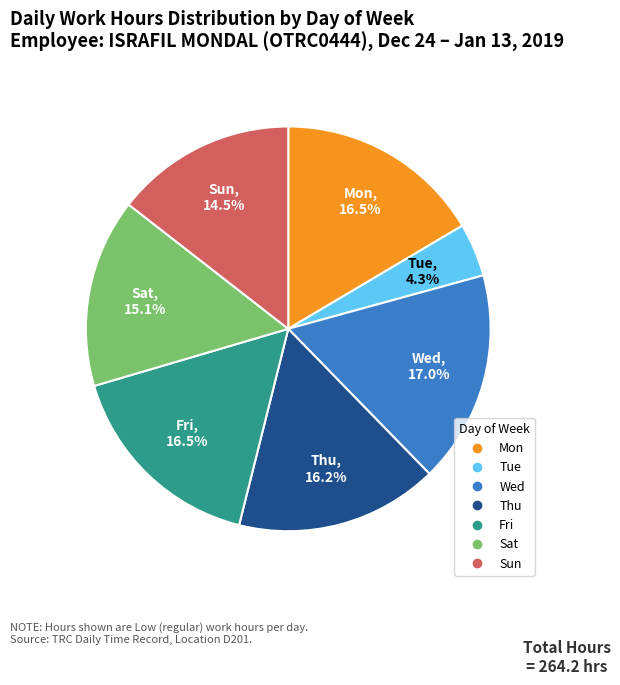

To the nearest percent, what is the difference between the largest and smallest slice percentages?

13%